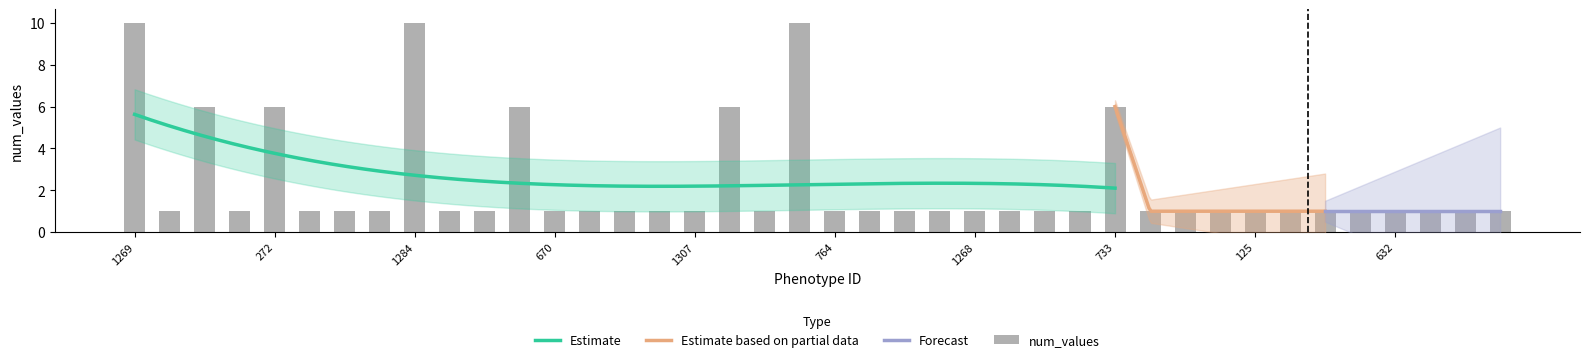

Reading left to right, transcribe all the data shown in this chart.

num_values_1: 10	1	6	1	6	1	1	1	10	1	1	6	1	1	1	1	1	6	1	10	1	1	1	1	1	1	1	1	6	1	1	1	1	1	1	1	1	1	1	1
type_counts: 0	0	0	0	0	0	0	0	0	0	0	0	0	0	0	0	0	0	0	0	0	0	0	0	0	0	0	0	0	0	0	0	0	0	0	0	0	0	0	0
number_replicates: 0	0	0	0	0	0	0	0	0	0	0	0	0	0	0	0	0	0	0	0	0	0	0	0	0	0	0	0	0	0	0	0	0	0	0	0	0	0	0	0